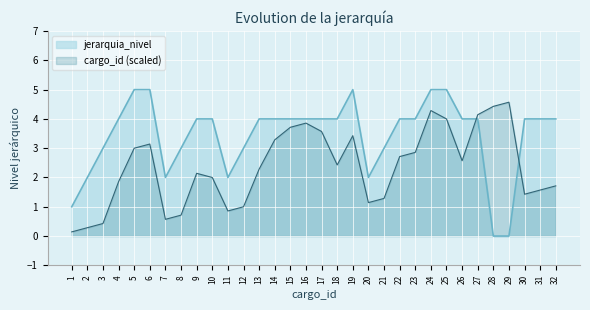

True or false: cargo_id and jerarquia_nivel intersect in this chart.

True